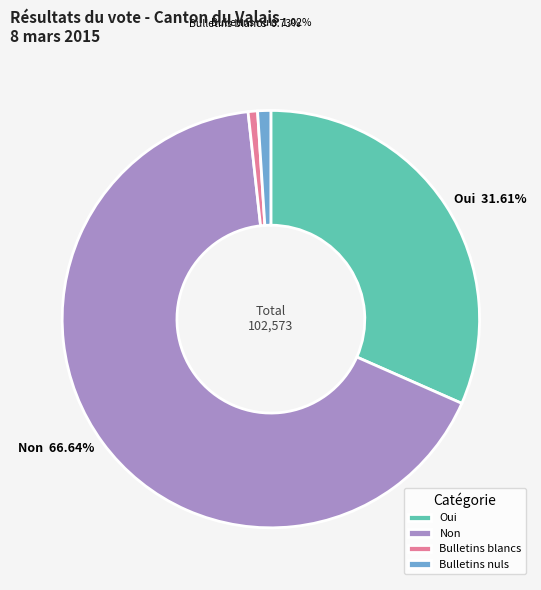

Count the number of slices in the pie.

4